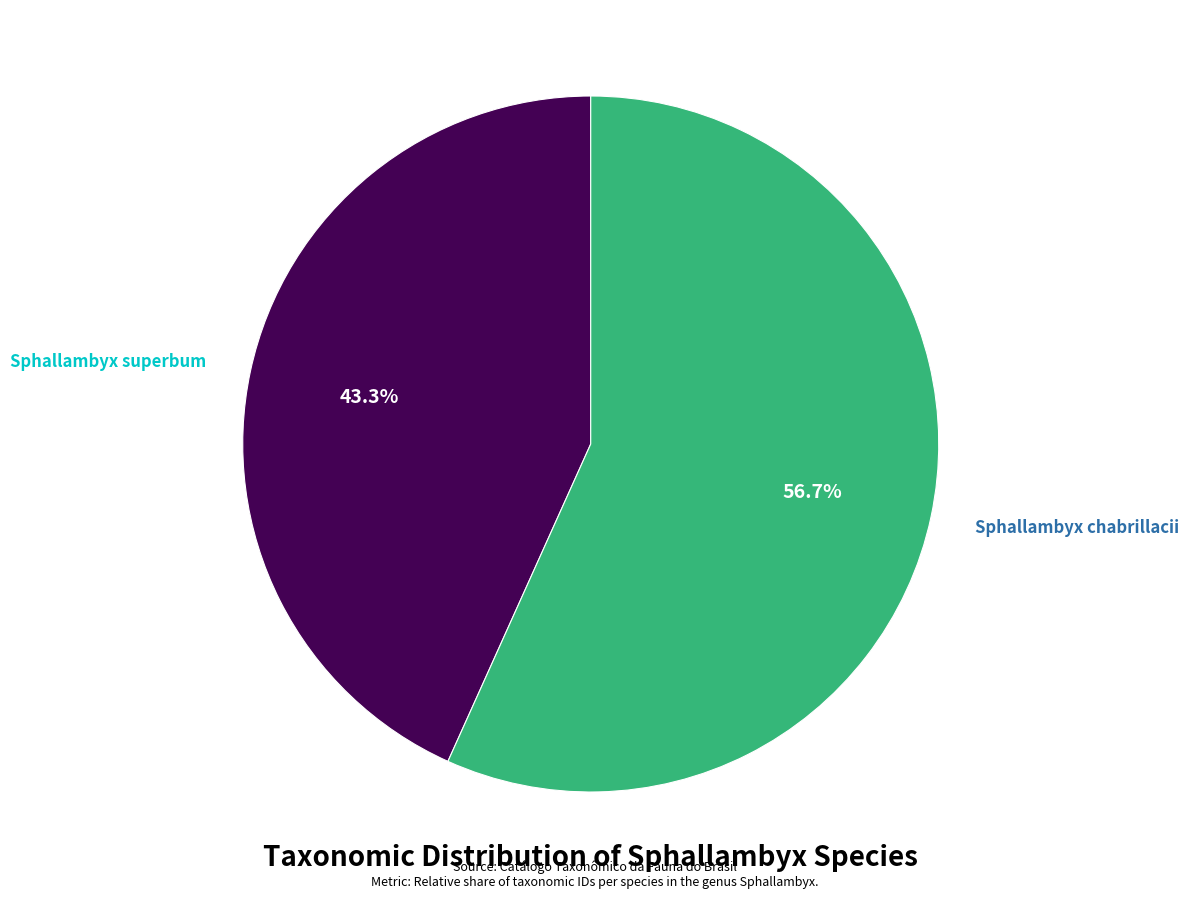

How many slices are in this pie chart?

2